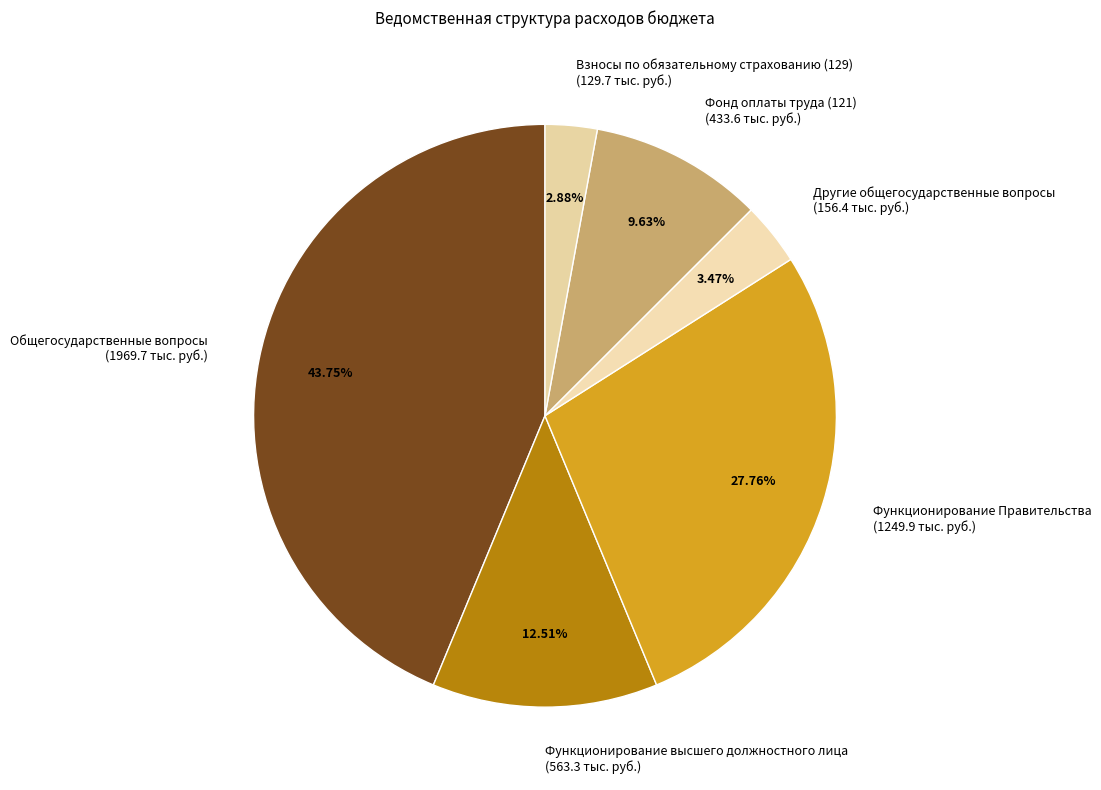

To the nearest percent, what is the difference between the Общегосударственные вопросы and Фонд оплаты труда (121) slice percentages?

34%